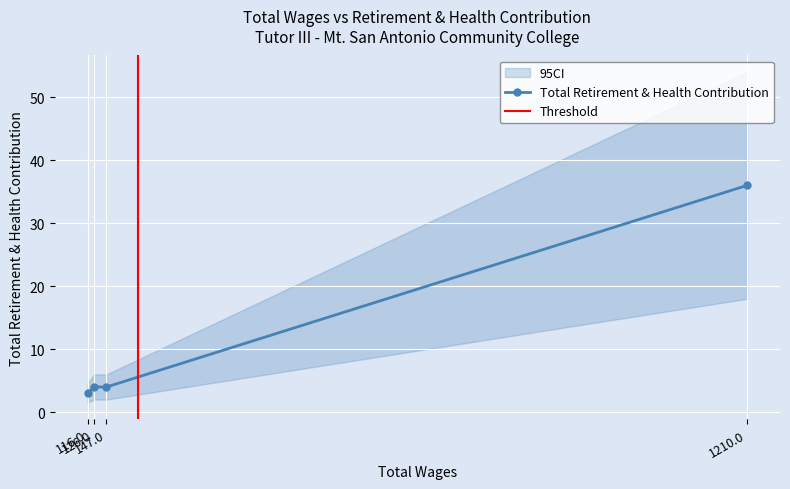

Where is the data nearest to the value 19?

147.0